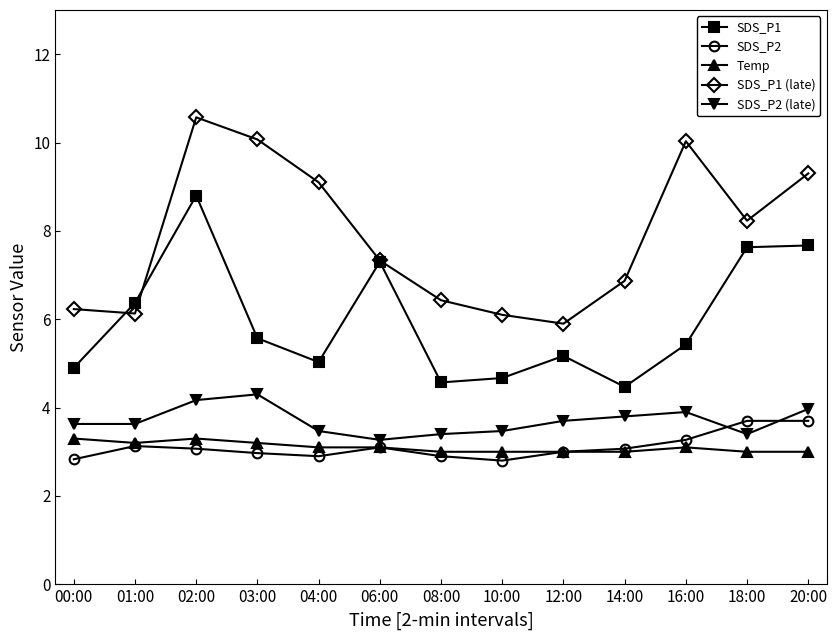

What is the sum of the SDS_P2 values at 20:00 and 01:00?

6.8